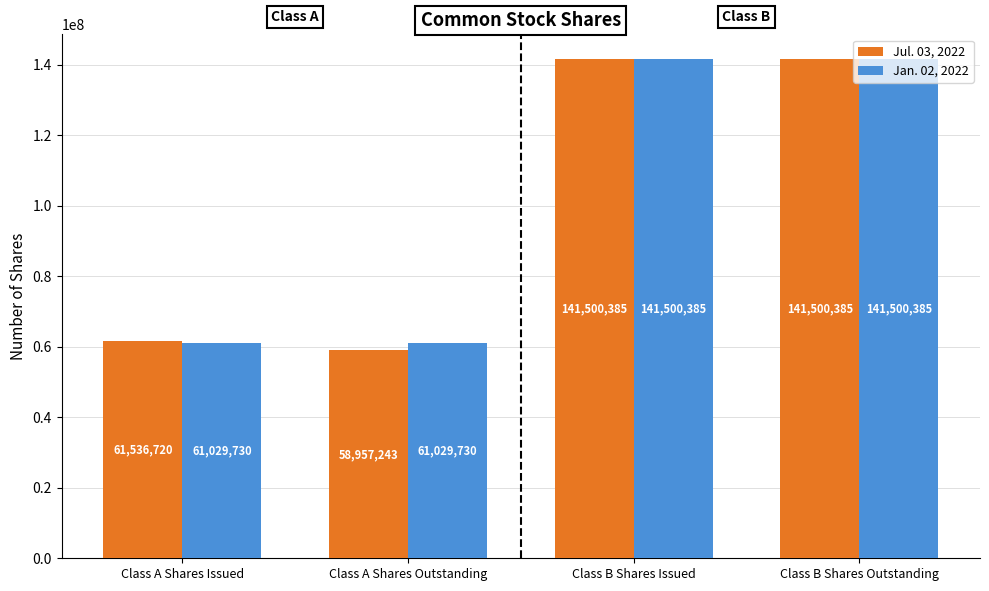

Rank the series at Class A Shares Issued from lowest to highest value.

Jan. 02, 2022, Jul. 03, 2022